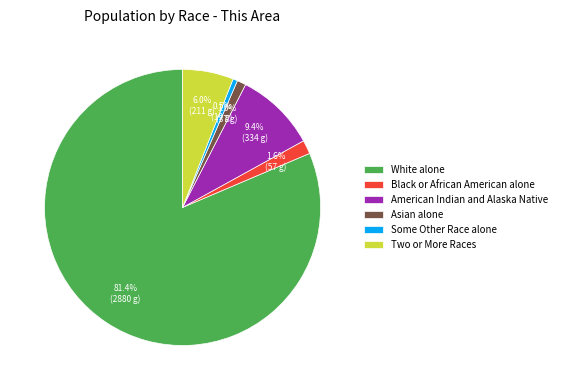

True or false: Asian alone accounts for 16% of the total.

False